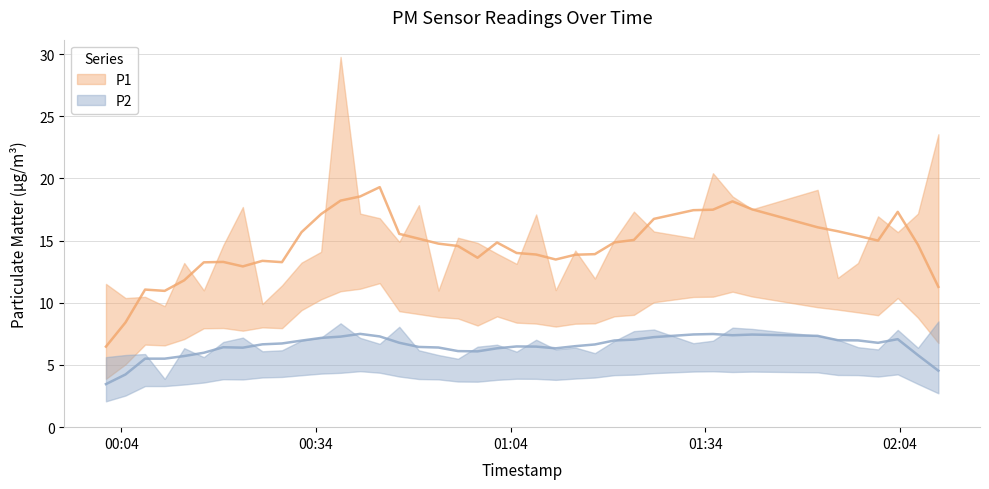

Is the value of P2 at 2023-01-16T00:28:45 greater than the value of P1 at 2023-01-16T01:38:12?

No